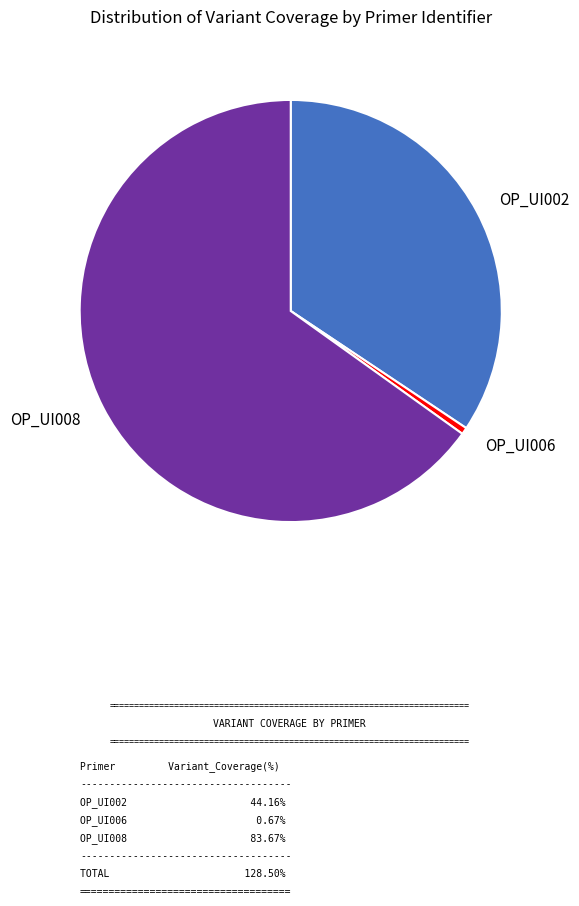

Combined, do OP_UI002 and OP_UI008 account for over 50%?

Yes